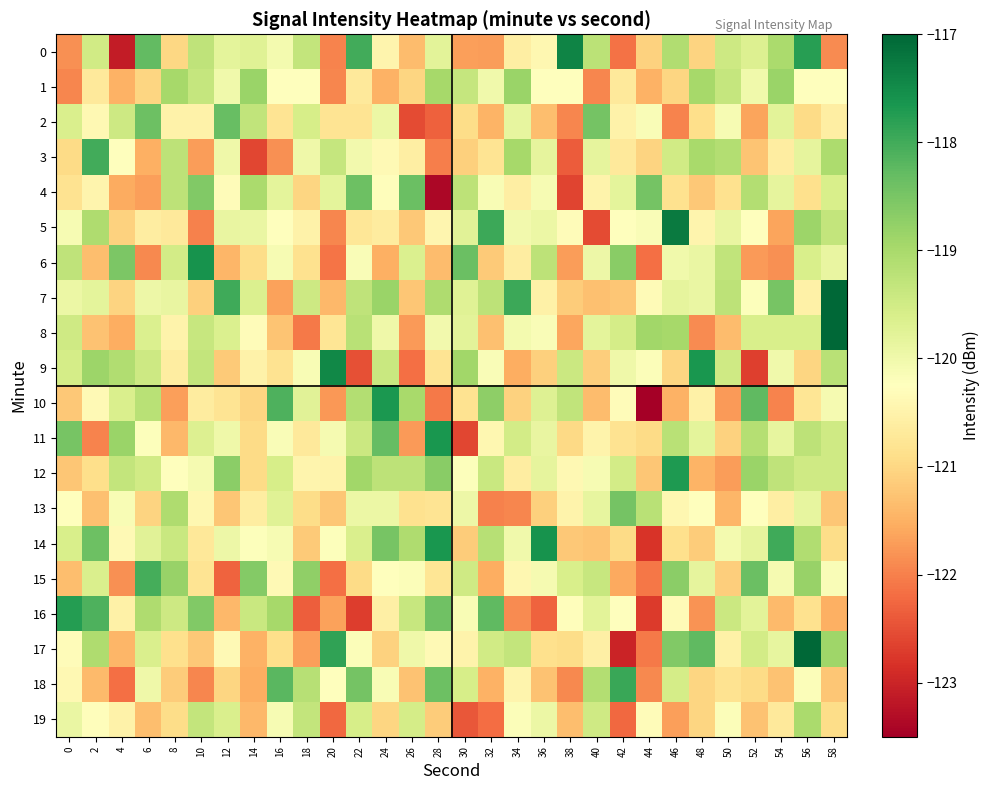

What is the difference between the highest and lowest values at 0?

4.2